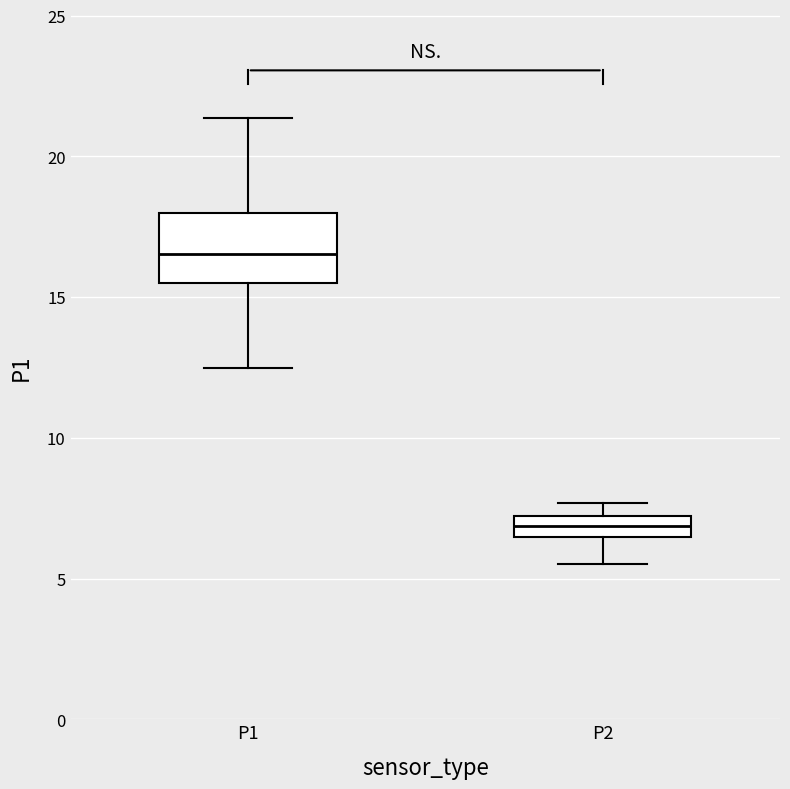

Comparing the boxes themselves (not the whiskers), which one is the tallest?

P1